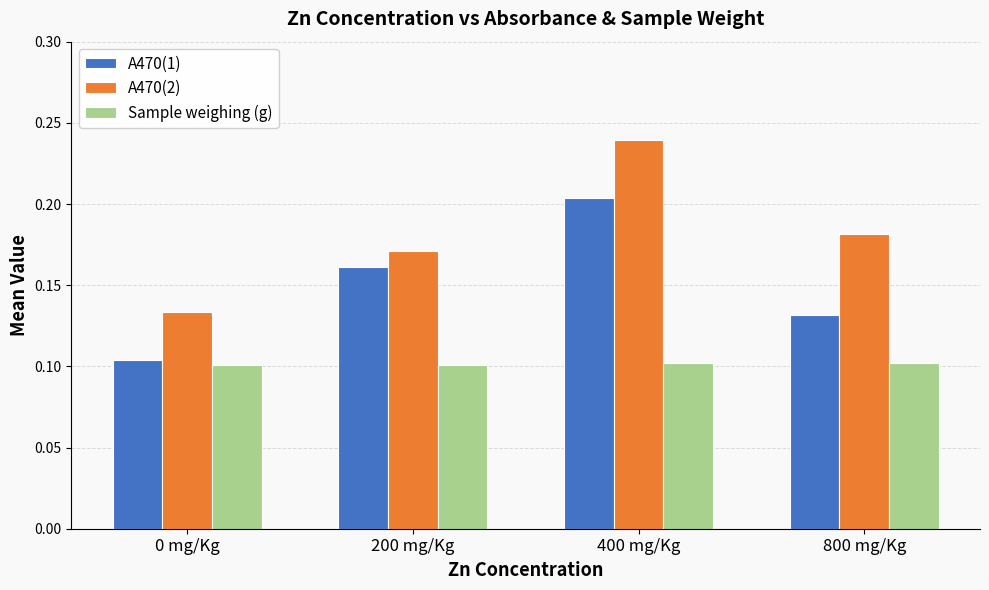

What is the sum of the A470(2) values at 200 mg/Kg and 0 mg/Kg?

0.3